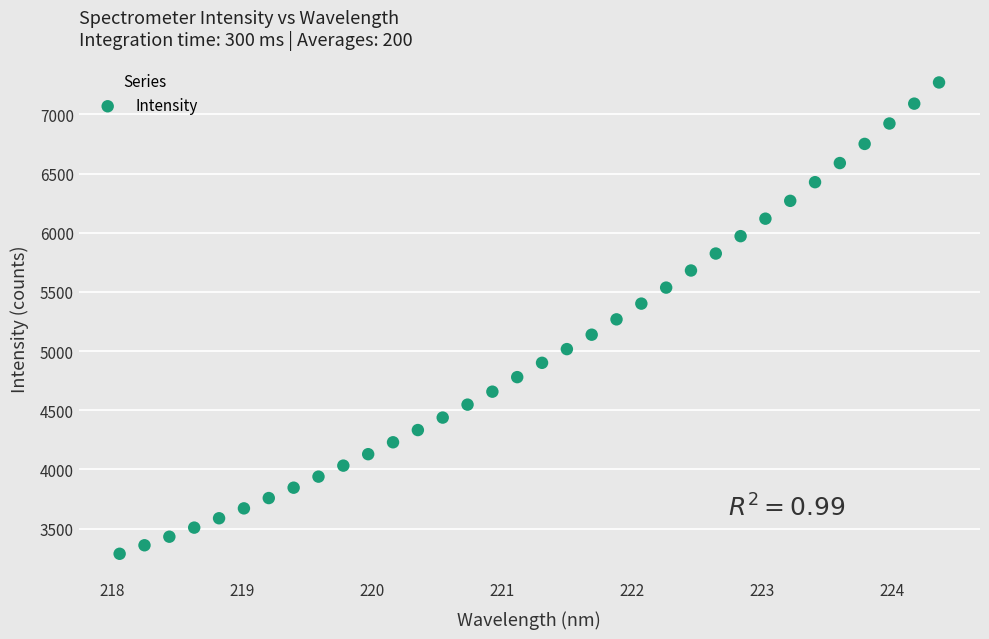

What is the range of Y values (max minus min)?

3983.5